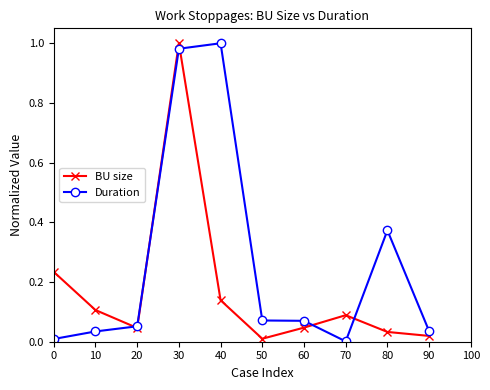

Rank the series at 10 from lowest to highest value.

Duration, BU size